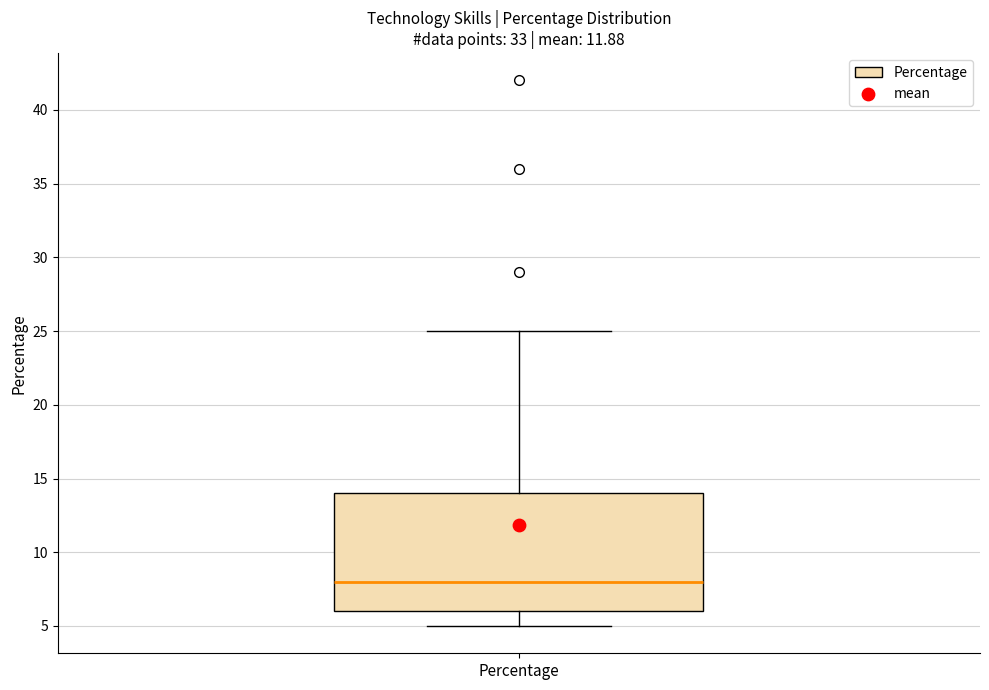

Where is the upper edge of the box for Percentage on the y-axis? The values are not printed on the chart, so give them approximately, as read against the axis.

14